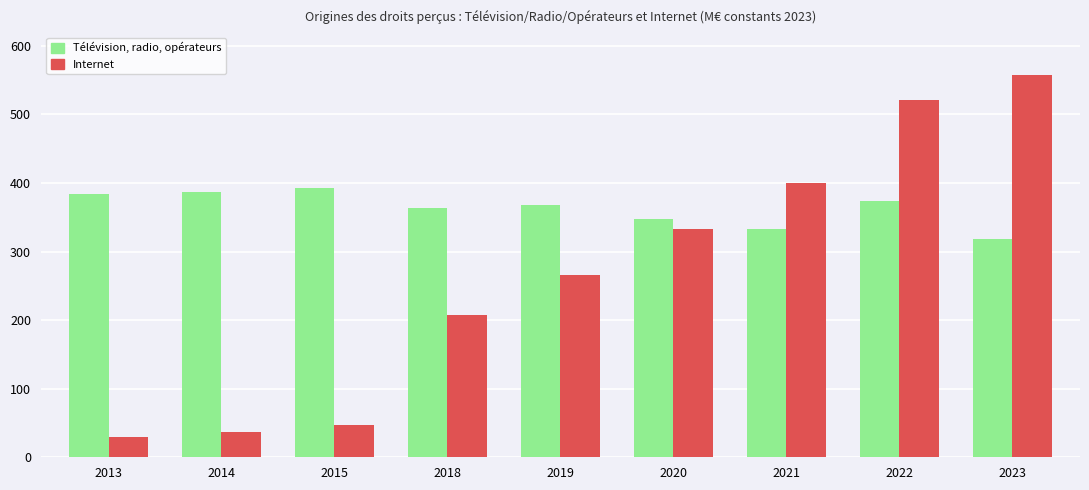

List the series in order of their overall mean, lowest first.

Internet, Télévision, radio, opérateurs